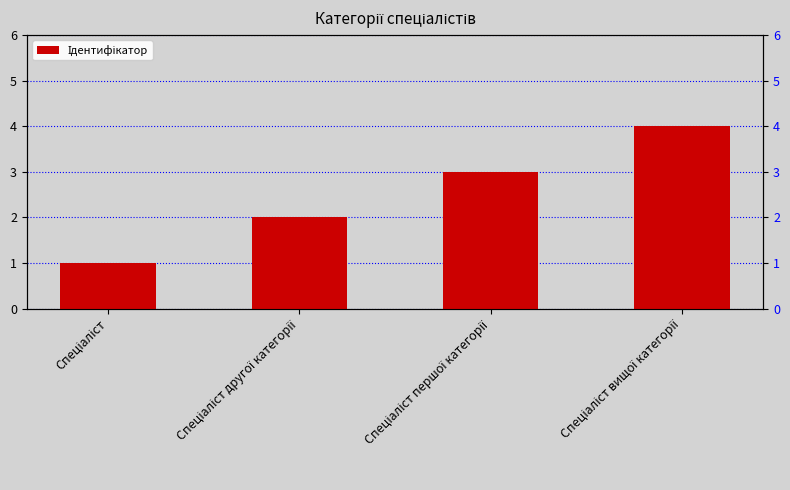

Are the bars horizontal?

No